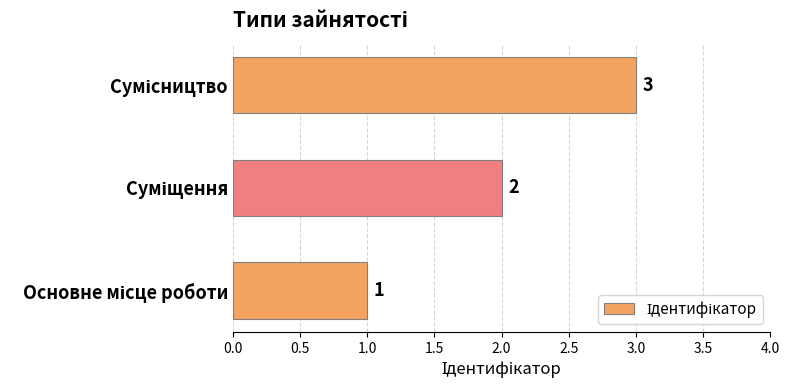

What is the greatest value displayed?

3